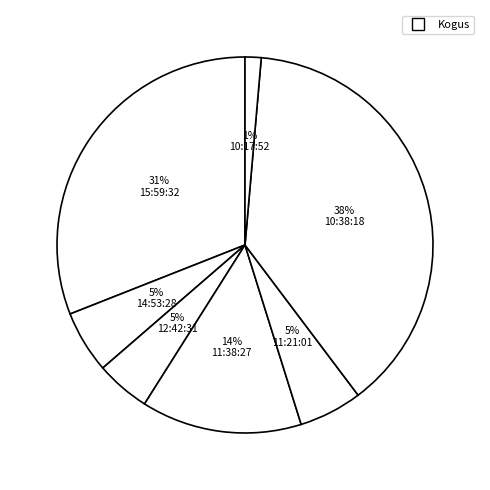

Which slice is the smallest?

10:17:52